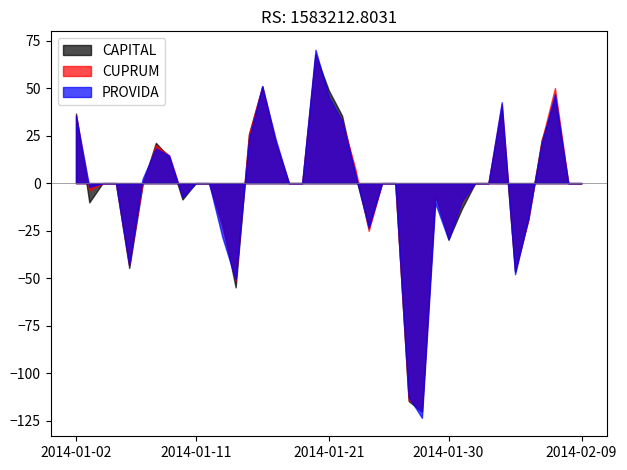

Does the chart have visible grid lines?

No